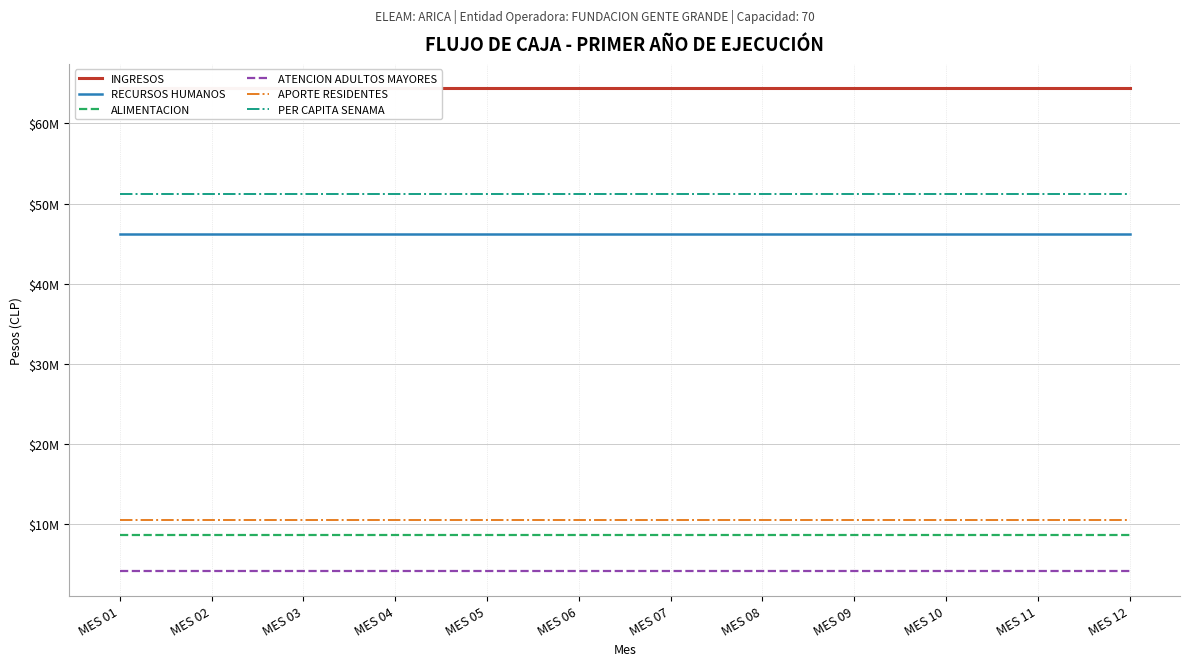

True or false: INGRESOS has a value of 64401556 at MES 01.

True